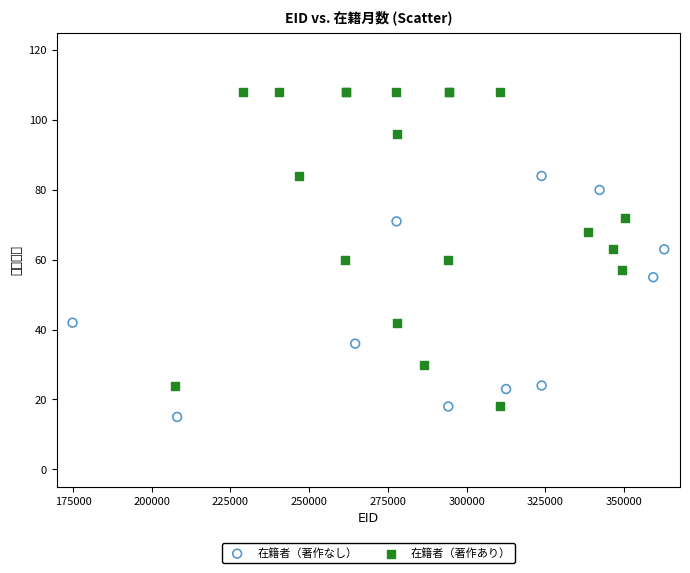

Which series has the largest Y range (max minus min)?

在籍者（著作あり）